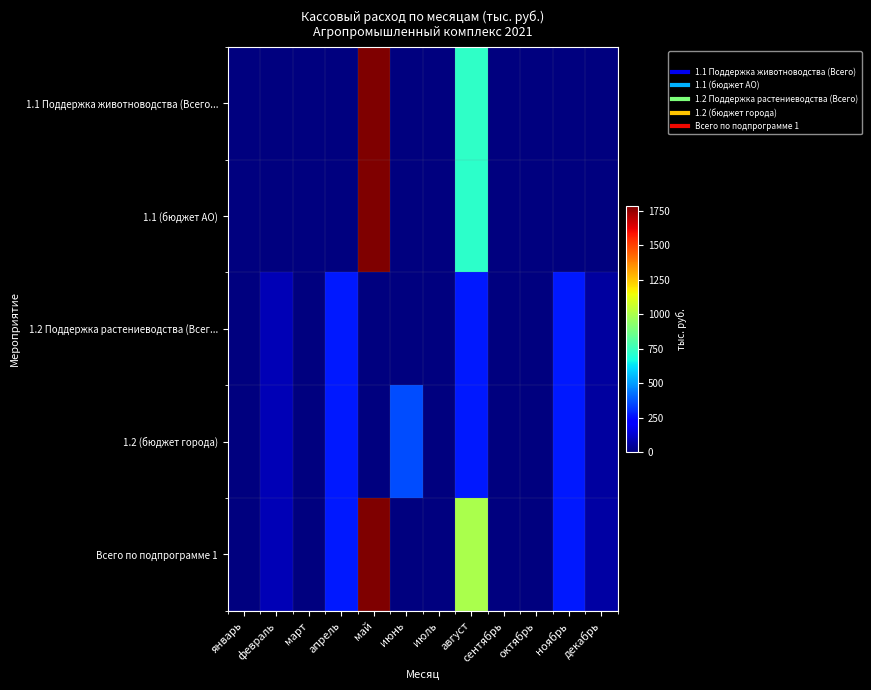

List the series in order of their peak value, lowest first.

1.2 Поддержка растениеводства (Всег..., 1.2 (бюджет города), 1.1 Поддержка животноводства (Всего..., 1.1 (бюджет АО), Всего по подпрограмме 1